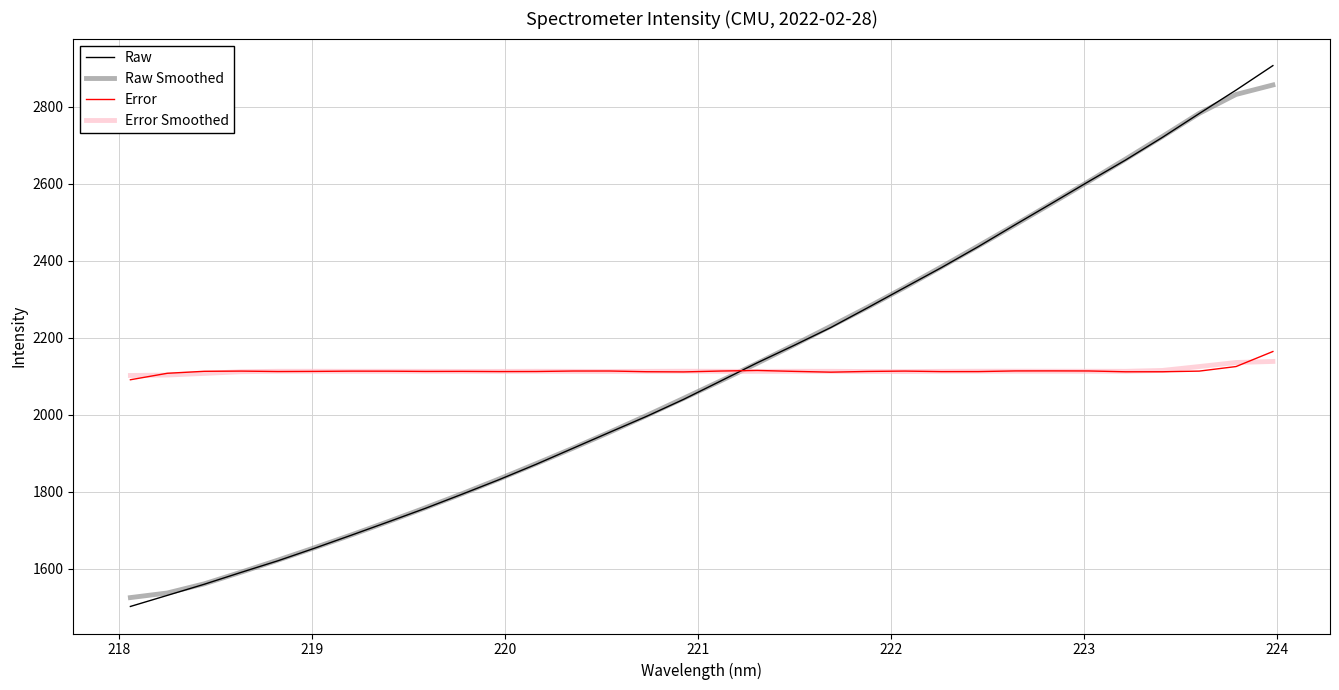

What are all the series names shown in the legend?

Raw, Raw Smoothed, Error, Error Smoothed